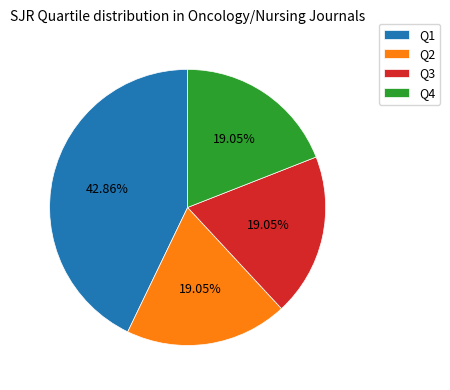

Does Q2 represent more than half of the total?

No